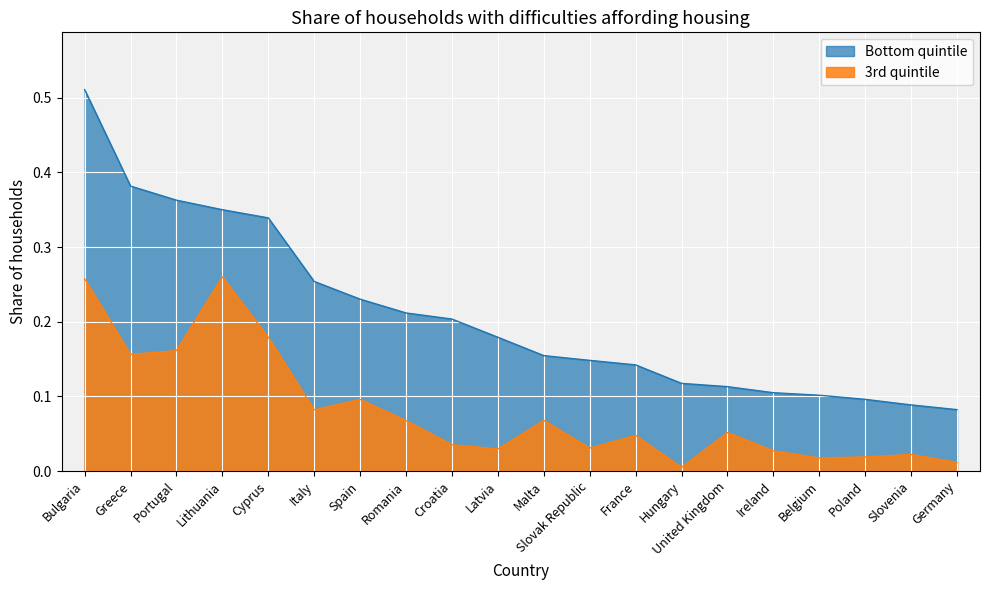

The Bottom quintile series shows 0.1 at Belgium. True or false?

False